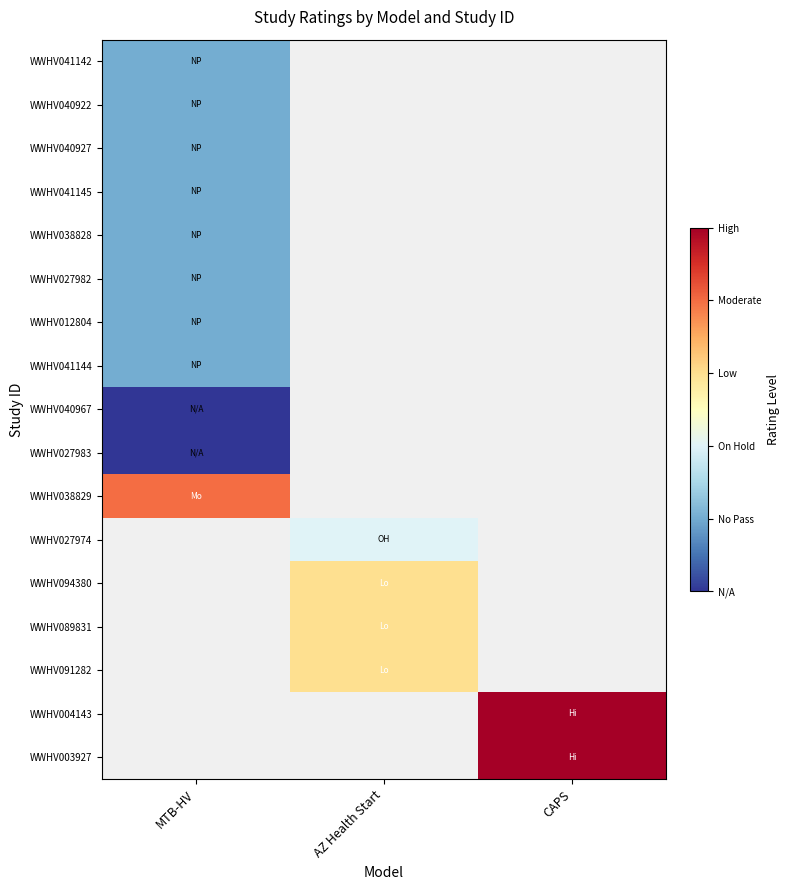

Which label corresponds to the smallest value in the chart?

MTB-HV